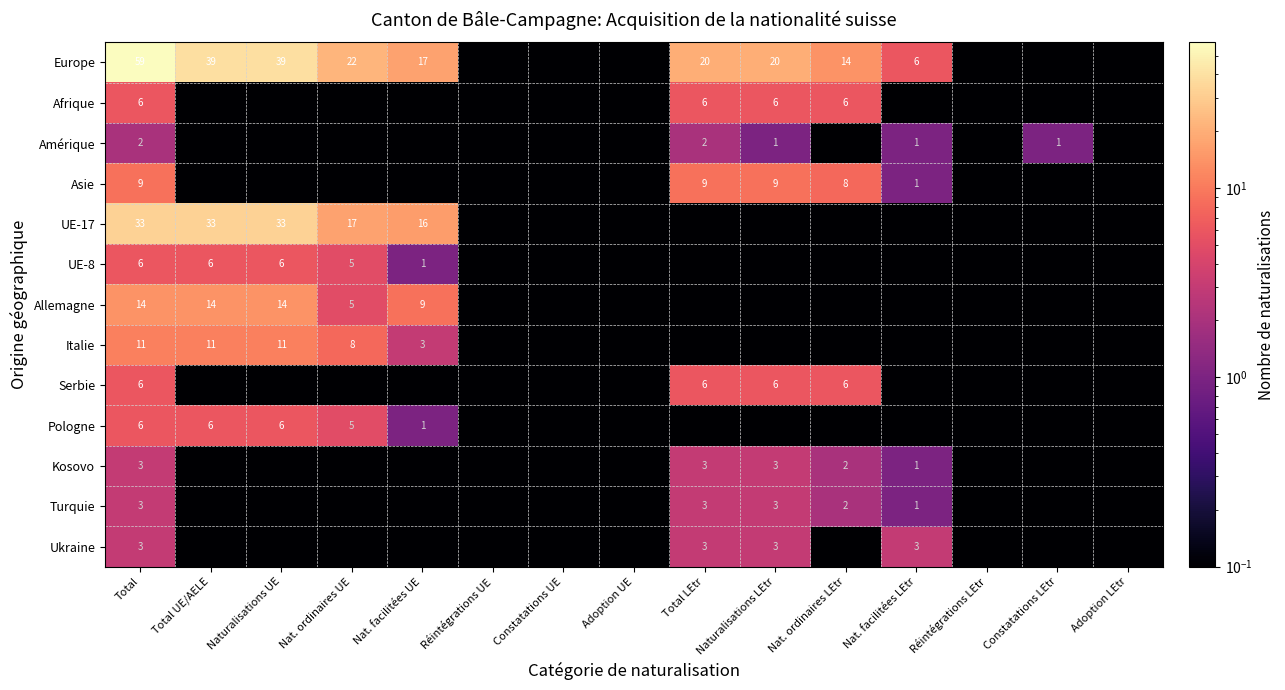

The value of Afrique at Nat. ordinaires LEtr is 3.9. True or false?

False